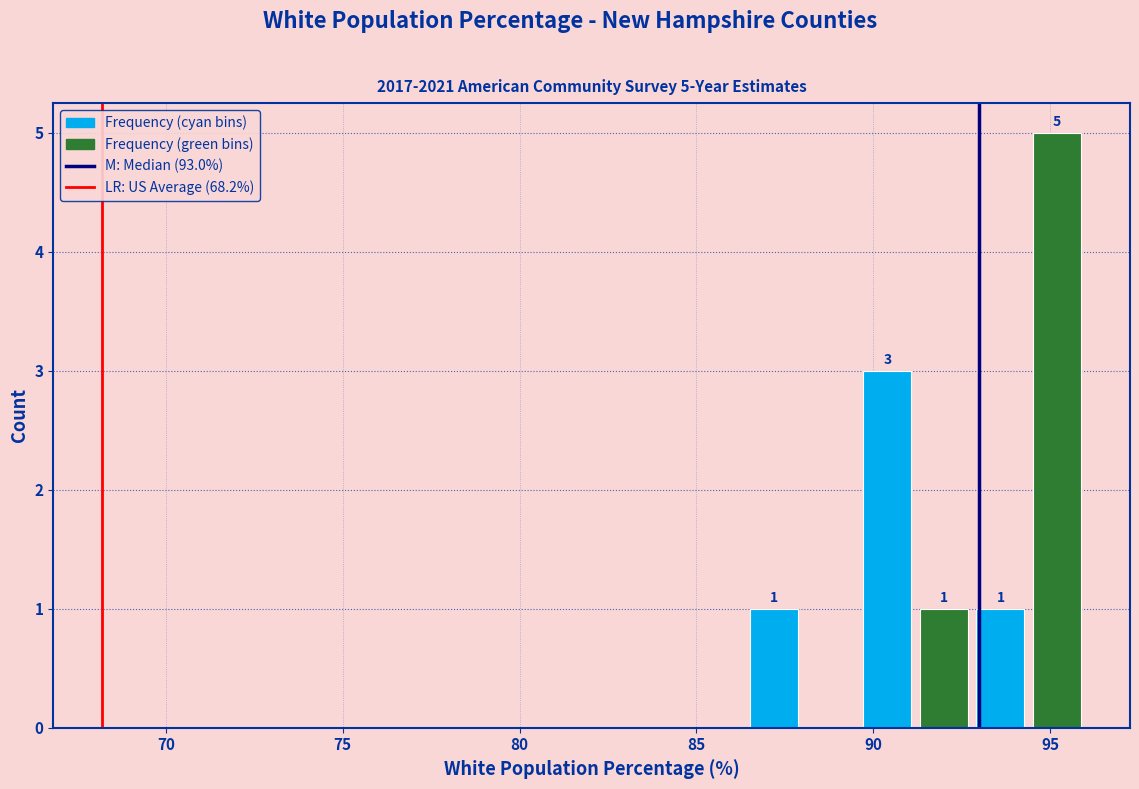

Around what value on the x-axis is the tallest bar? Give the approximate position of its centre, as read against the axis.

95.0